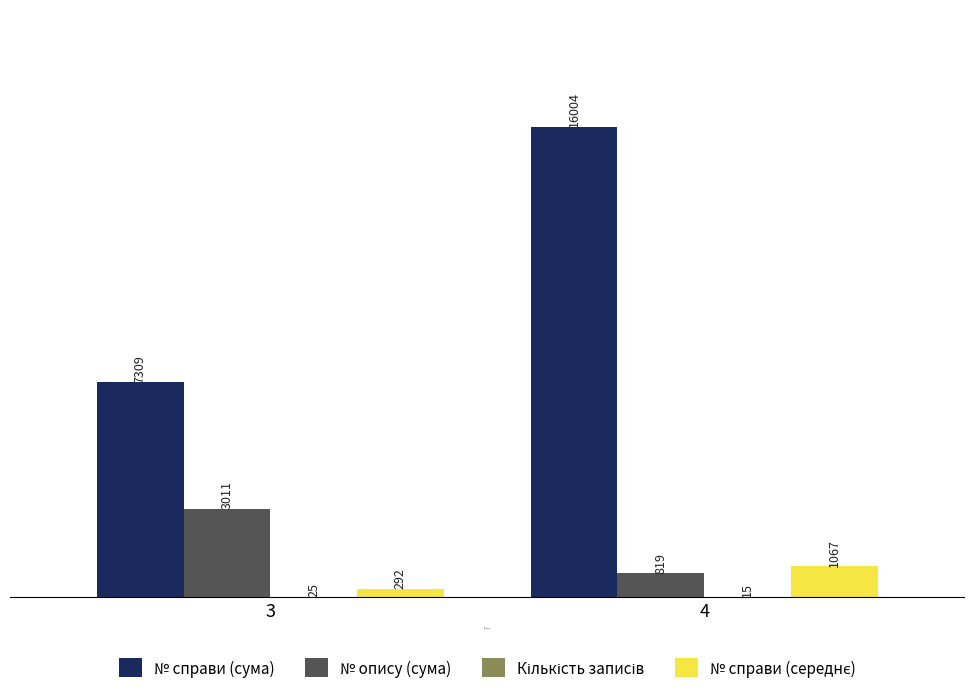

What is the sum of all № справи (сума) values?

23313.0